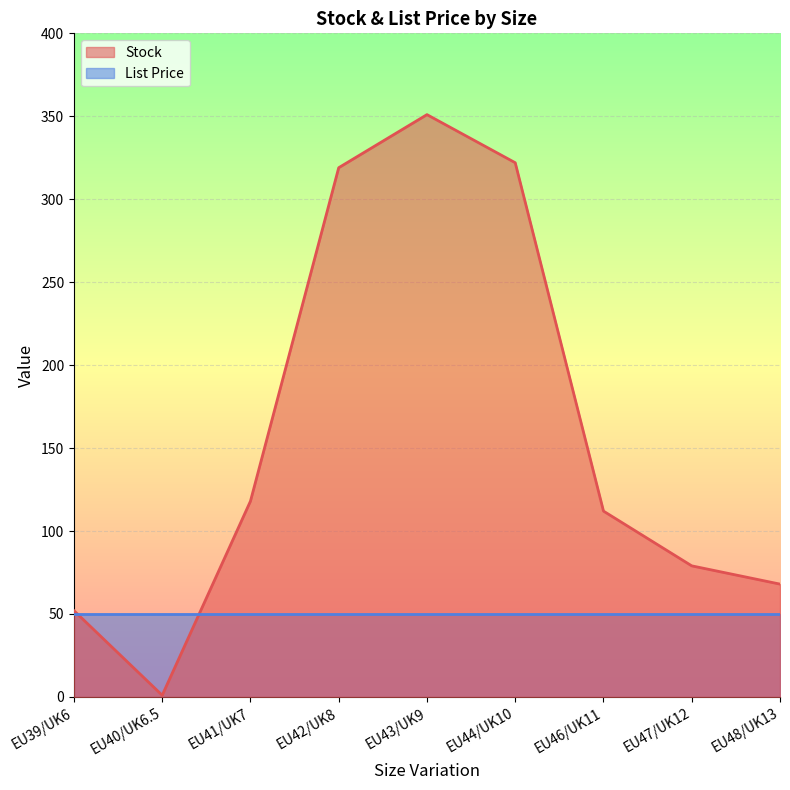

Rank the categories by value from highest to lowest.

EU43/UK9, EU44/UK10, EU42/UK8, EU41/UK7, EU46/UK11, EU47/UK12, EU48/UK13, EU39/UK6, EU40/UK6.5